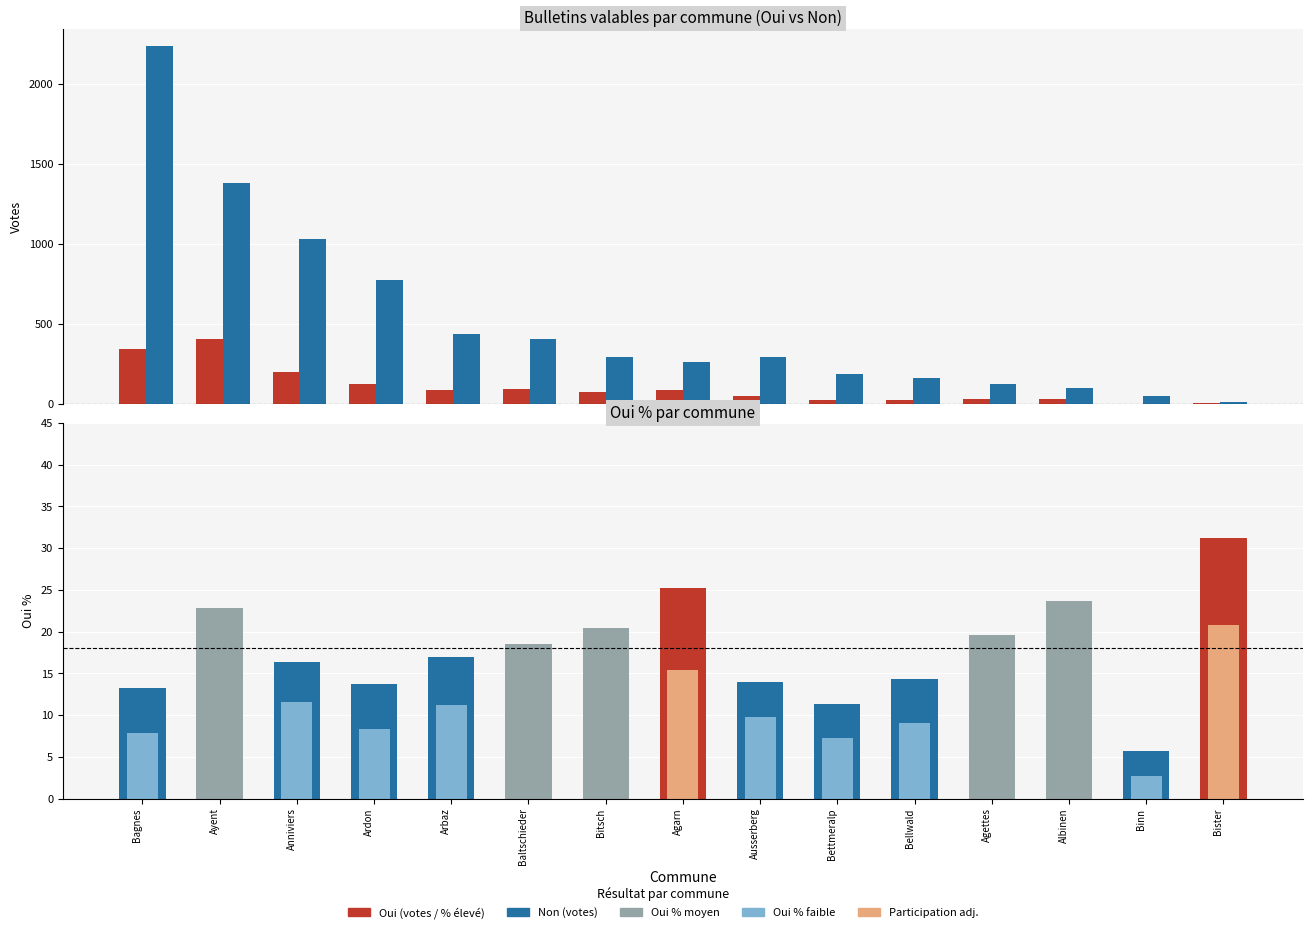

At how many categories does at least one series exceed 881?

3